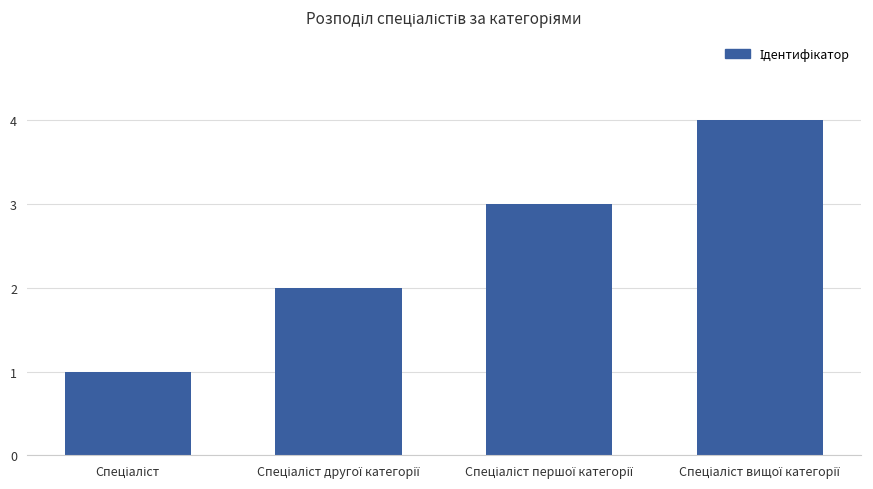

What is the sum of all values?

10